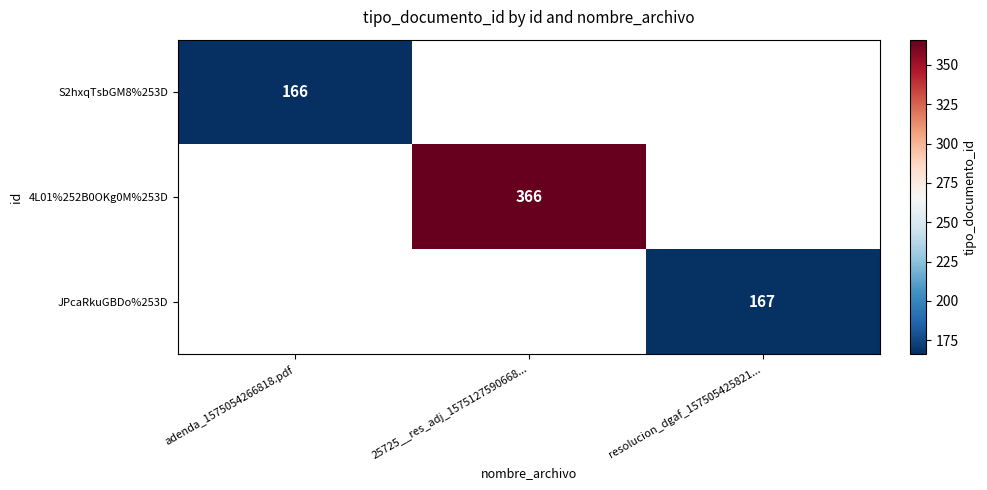

What is the minimum value shown in the chart?

166.0